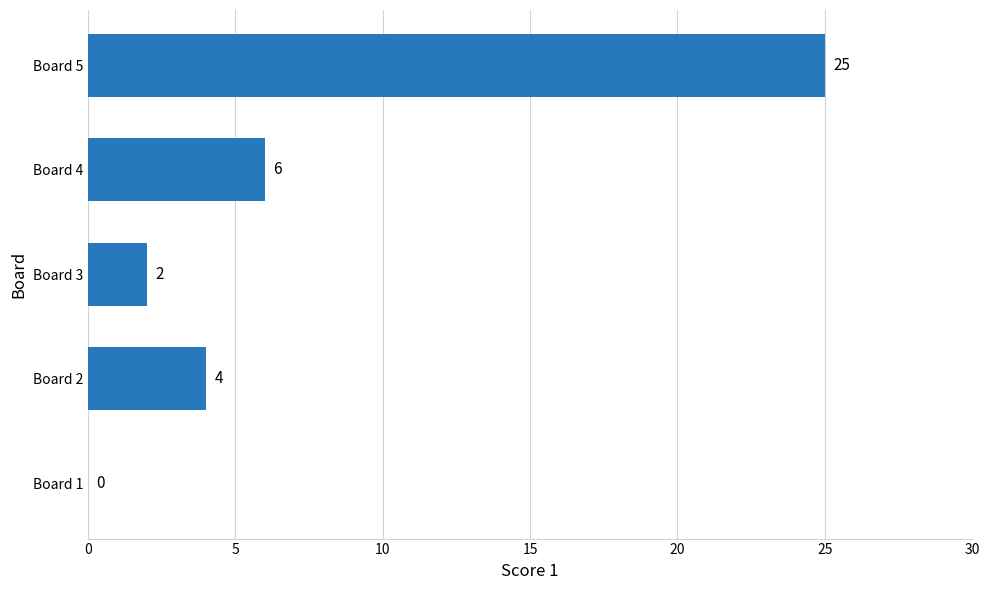

What is the greatest value displayed?

25